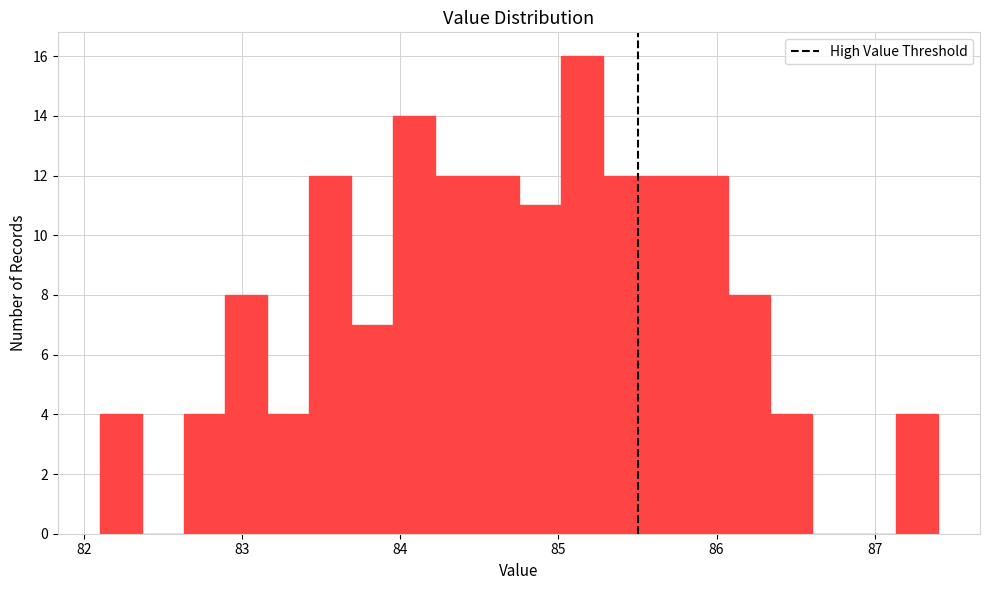

Around what value on the x-axis is the tallest bar? Give the approximate position of its centre, as read against the axis.

85.1